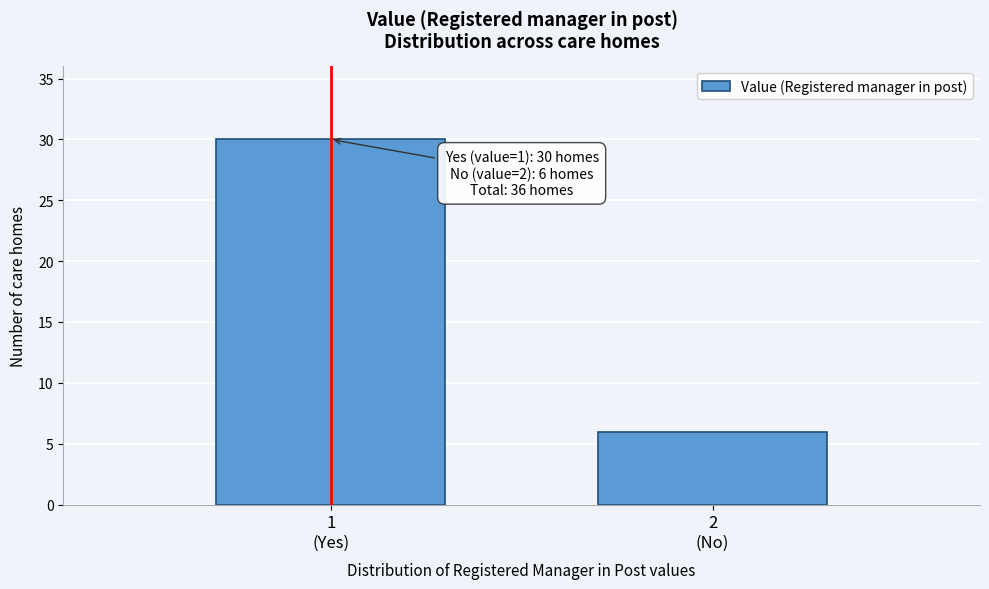

Reading left to right, extract all data points from this chart.

30	6